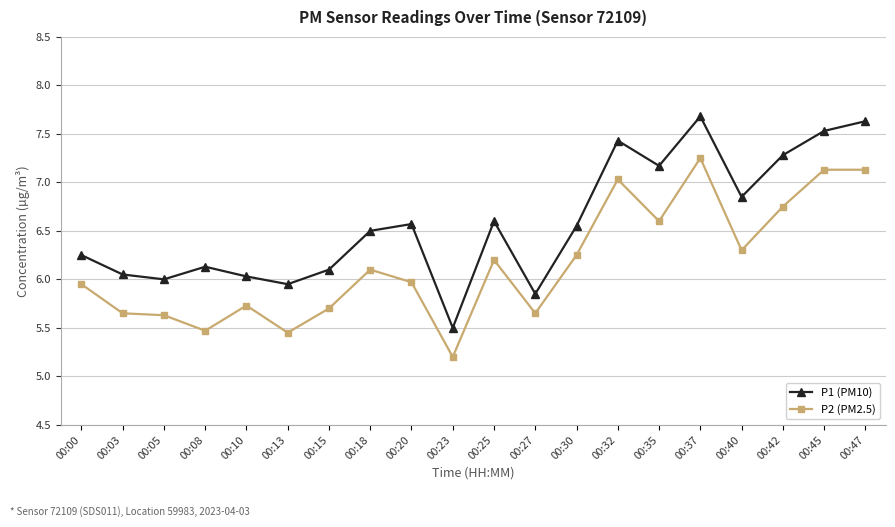

True or false: P1 (PM10) has more than 1 interior local peaks.

True